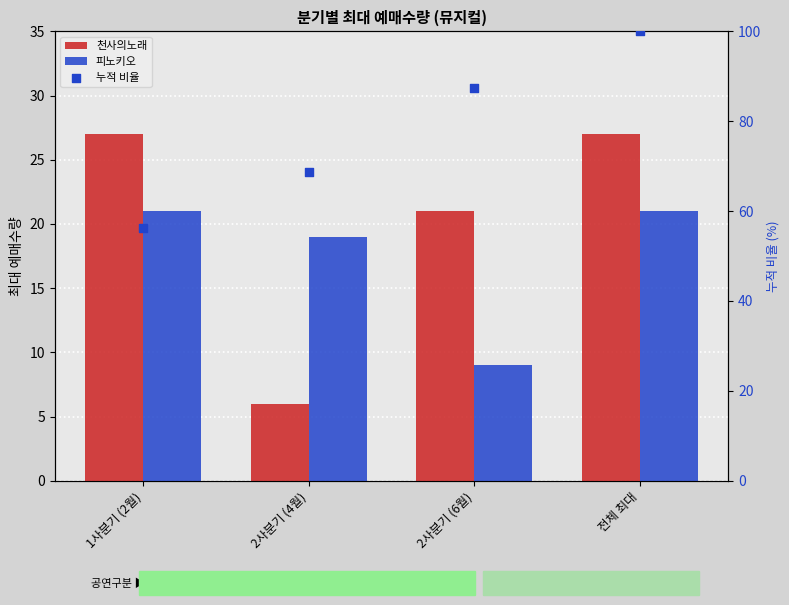

Is the value of 천사의노래 at 2사분기 (4월) greater than the value of 누적 비율 at 전체 최대?

No